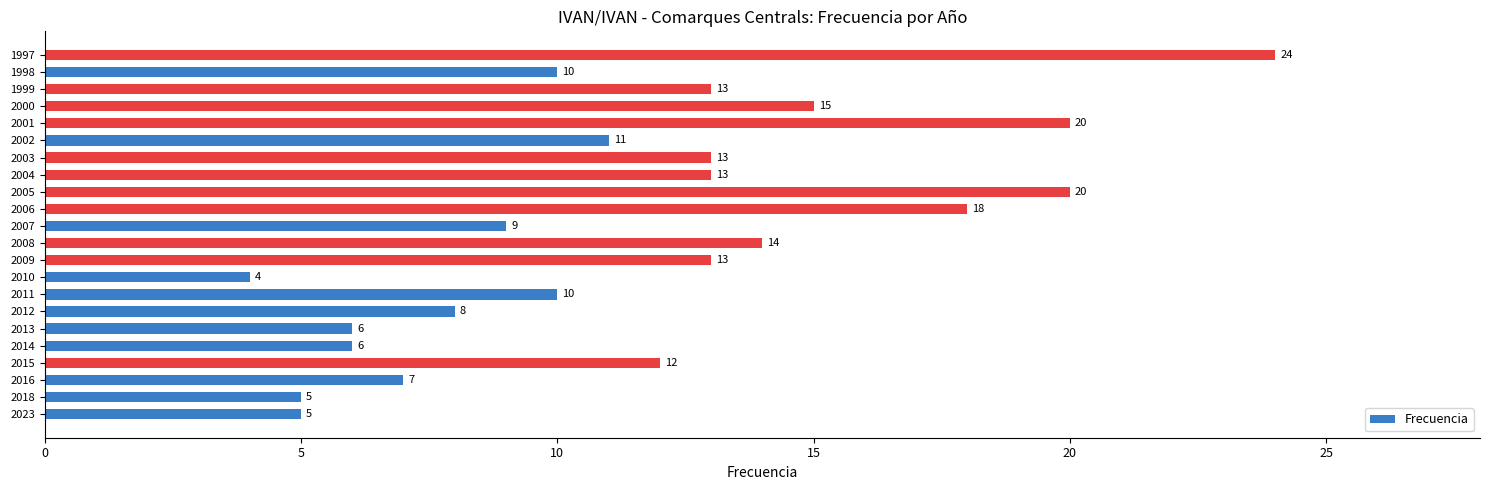

True or false: the data shows 6 at 2013.

True